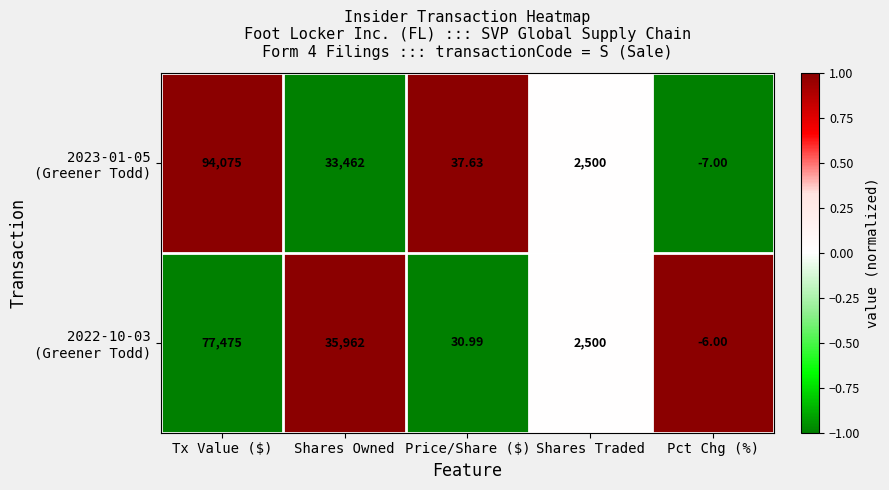

What is the smallest value displayed?

-7.0